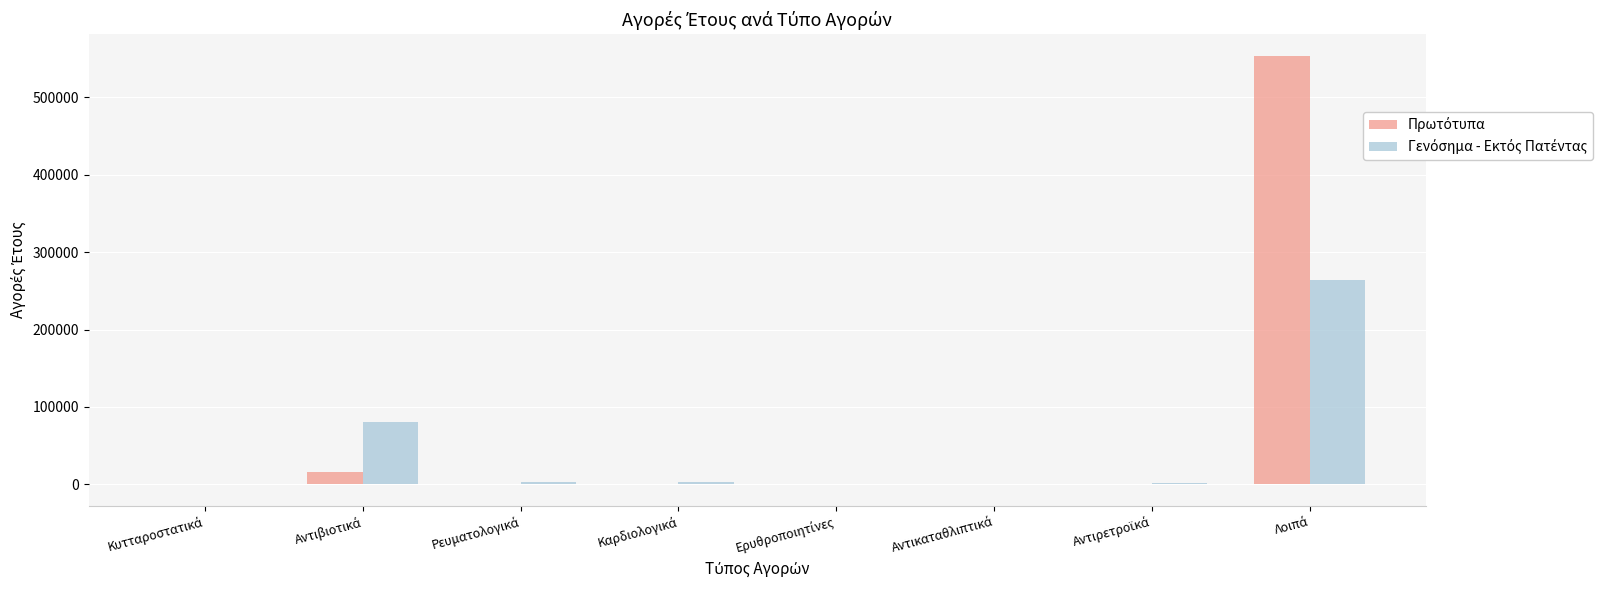

How many distinct data groups are displayed?

2